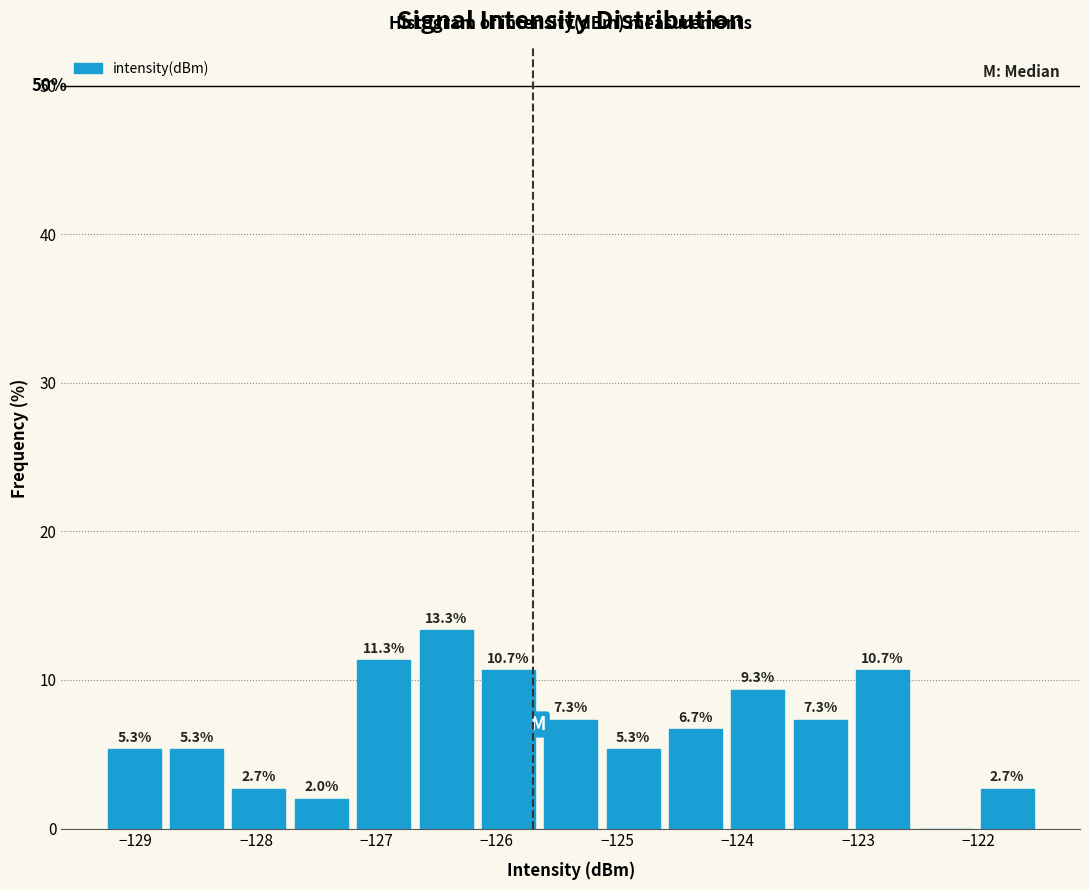

Which range on the x-axis has the tallest bar?

-126.7 to -126.2